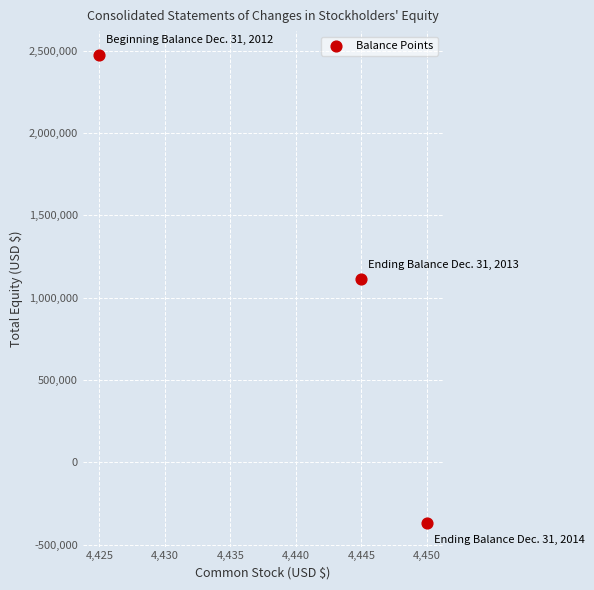

What Y value in the scatter plot is closest to 1054425?

1114744